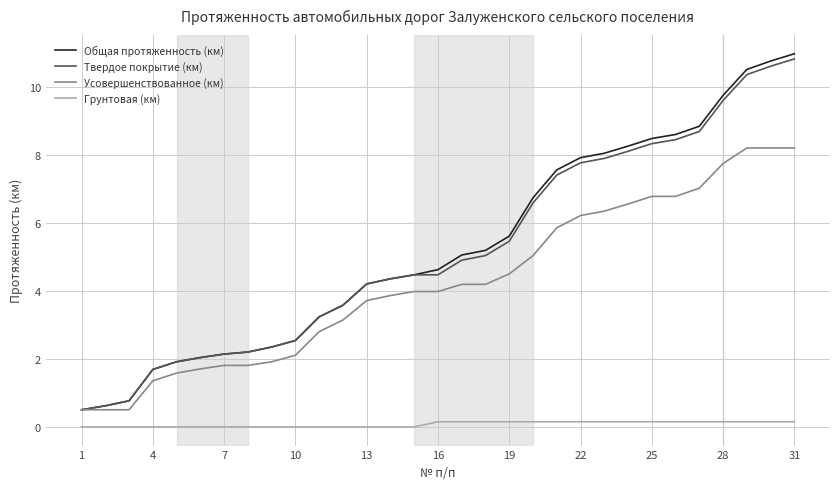

What are all the series names shown in the legend?

Общая протяженность (км), Твердое покрытие (км), Усовершенствованное (км), Грунтовая (км)